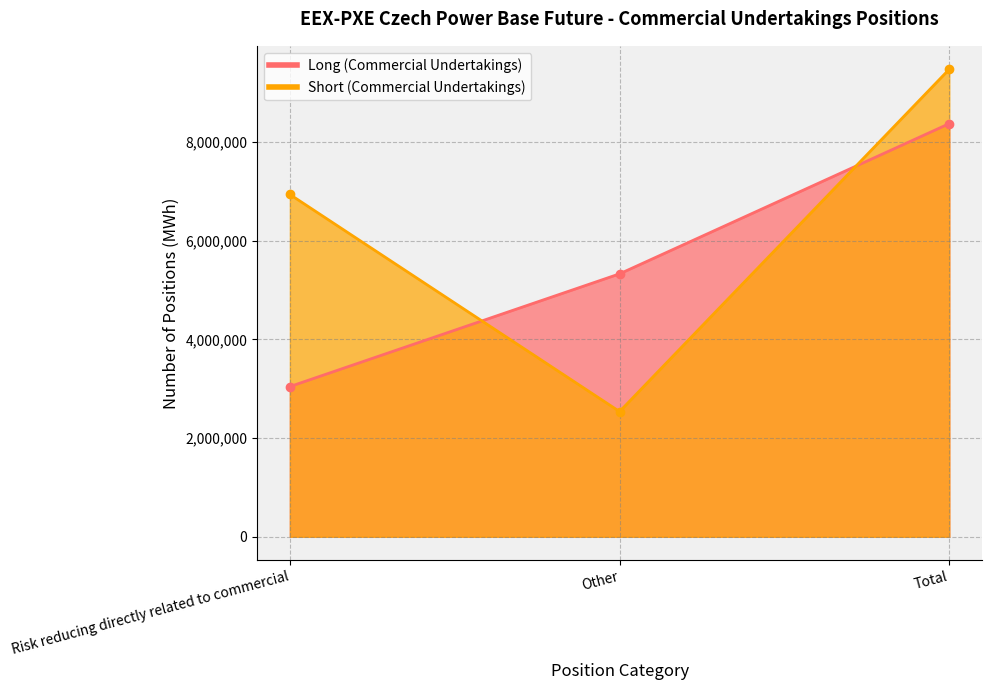

What is the value of the Short (Commercial Undertakings) point at the 3rd from the left?

9475518